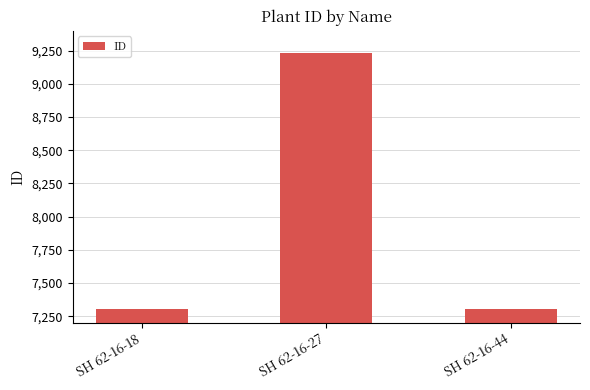

What is the difference between the maximum and minimum values?

1924